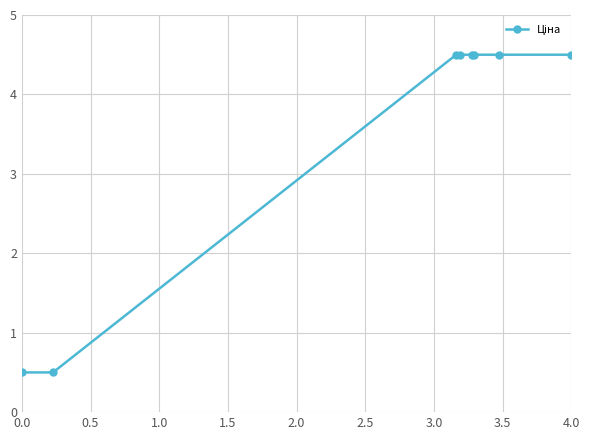

Count the values in the range 4 to 5.

6